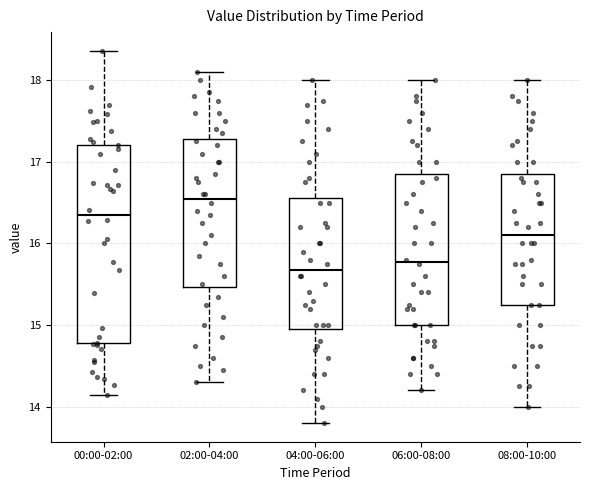

Where does the lower whisker of the box for 00:00-02:00 end on the y-axis? The values are not printed on the chart, so give them approximately, as read against the axis.

14.2